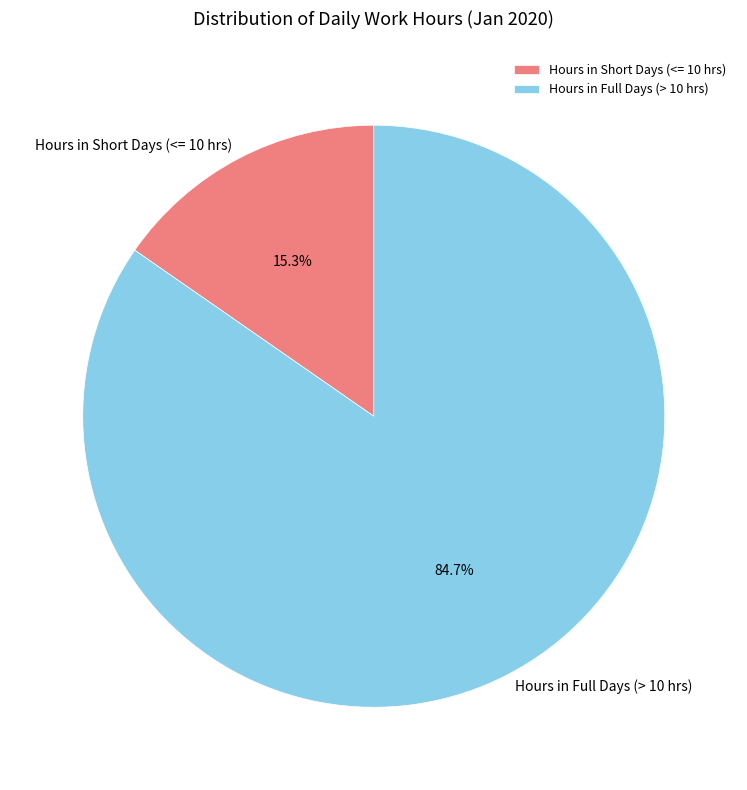

What is the largest slice in the pie chart?

Hours in Full Days (> 10 hrs)